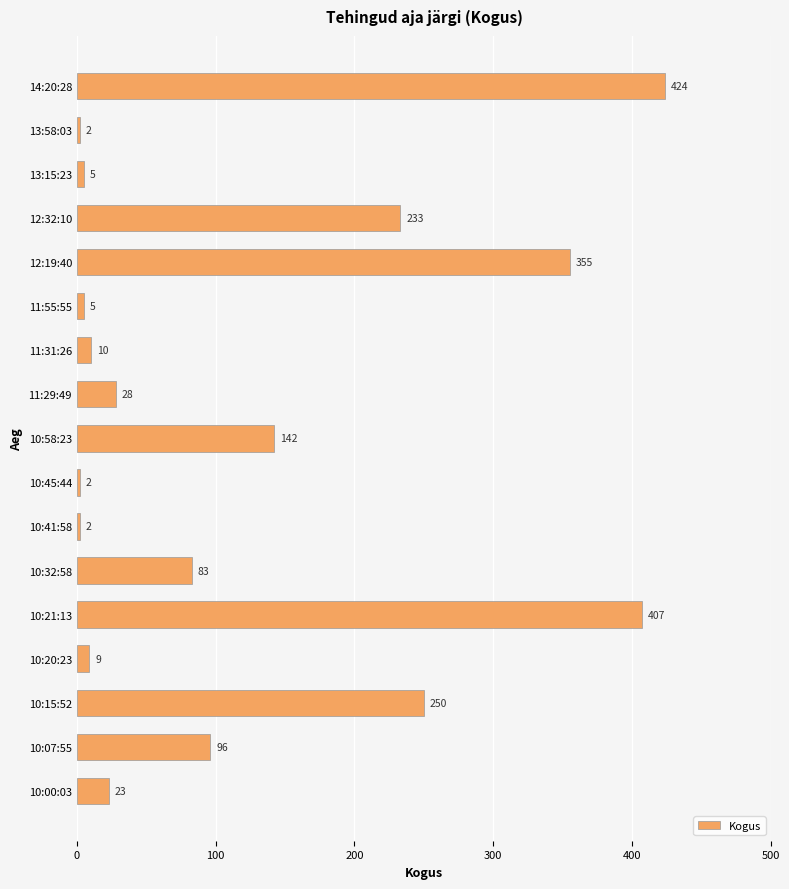

How many bars are there in total?

17